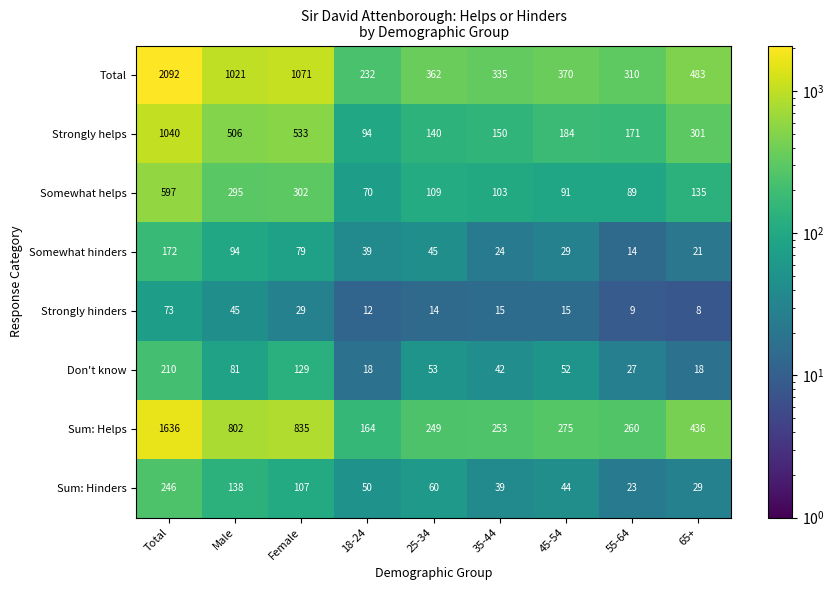

Which series has the largest total across all categories?

Total